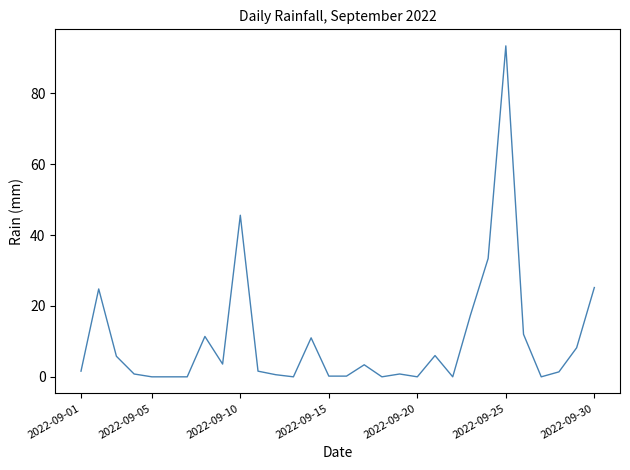

What is the difference between the maximum and minimum values?

93.4